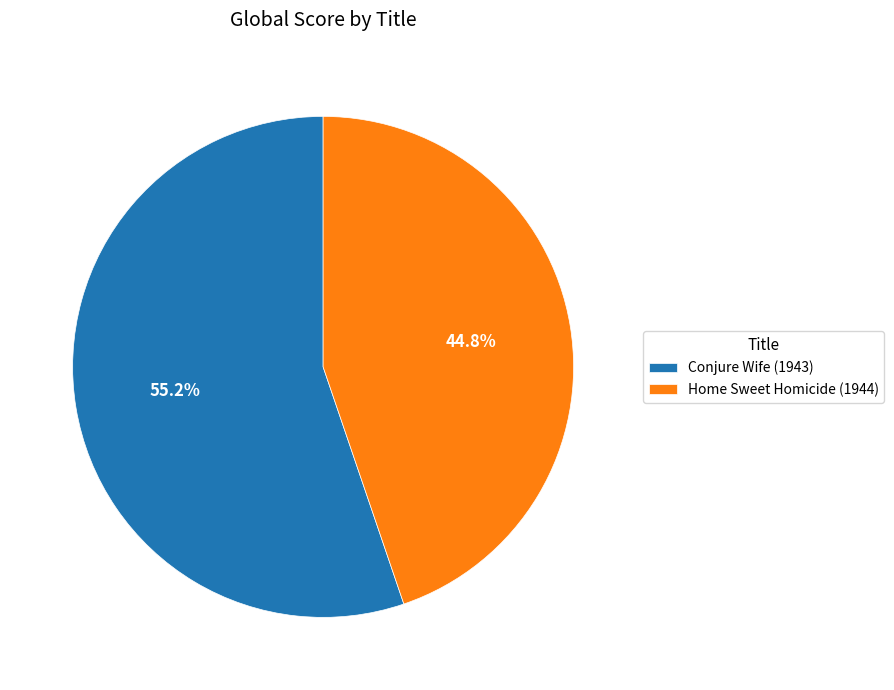

Which category has the biggest portion of the pie?

Conjure Wife (1943)